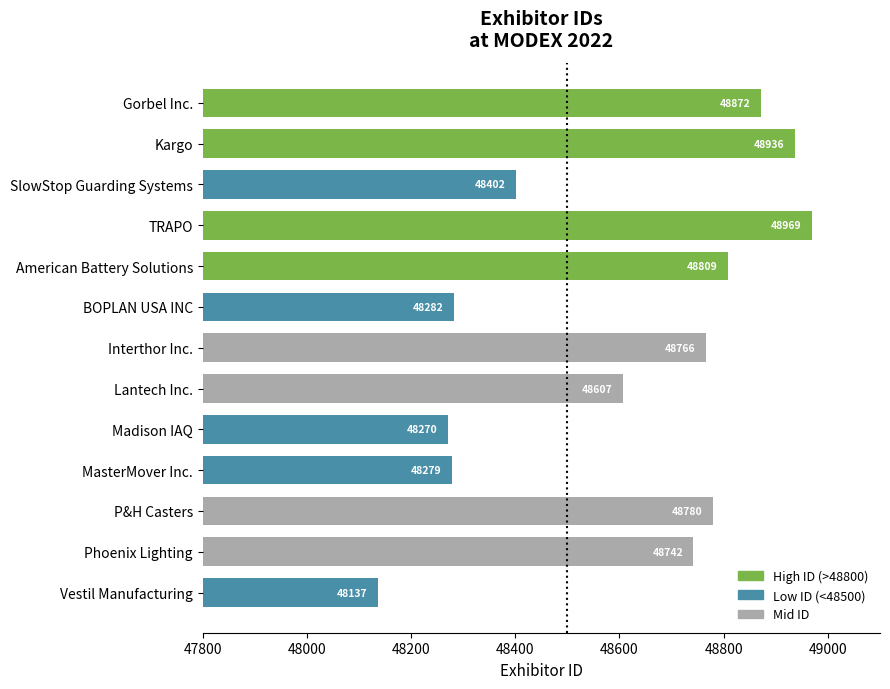

What position from the bottom is P&H Casters?

3